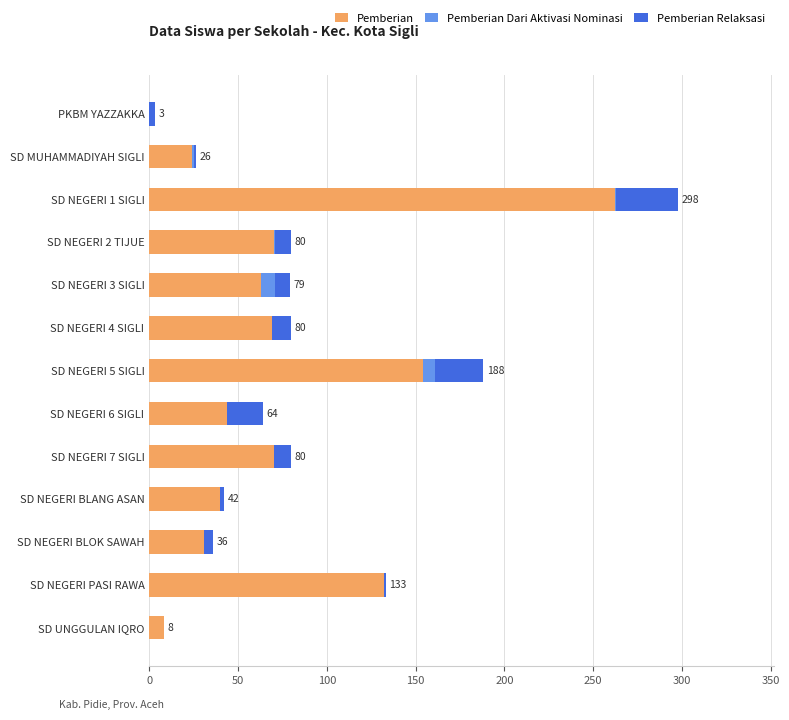

What is the average value of the Pemberian series?

74